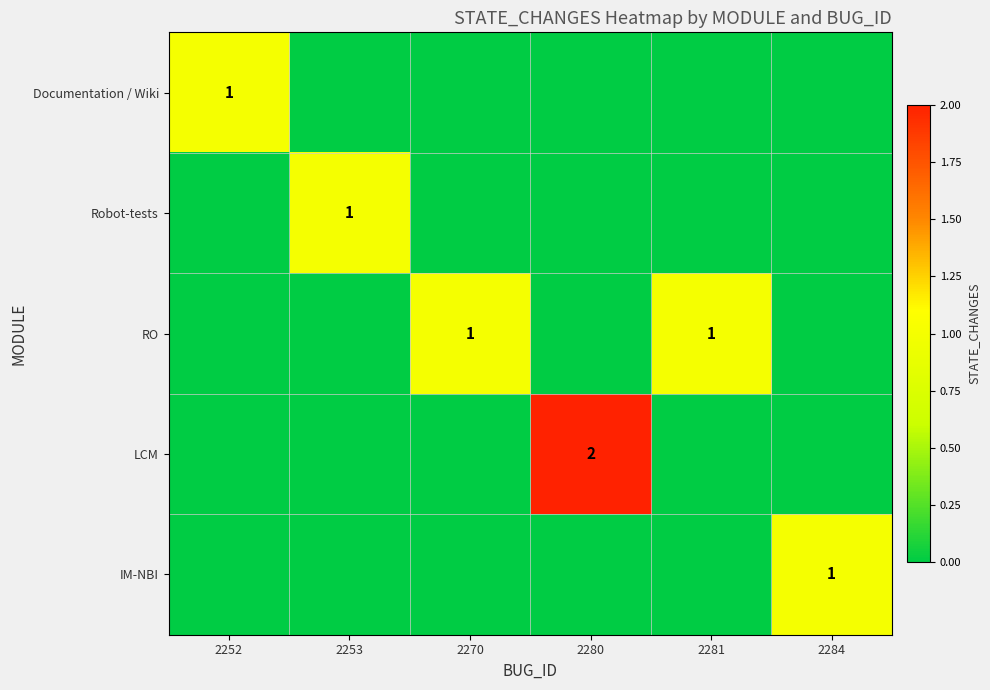

The LCM series shows 1 at 2280. True or false?

False